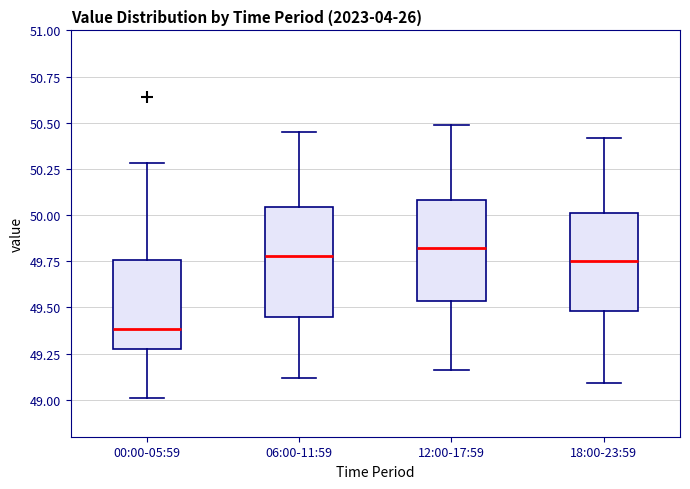

Reading left to right, read every box against the y-axis: the position of its median line, the range the box covers, and the ends of its whiskers. The values are not printed on the chart, so give them approximately, as read against the axis.

00:00-05:59: median 49.40, box 49.30 to 49.75, whiskers 49.00 to 50.30
06:00-11:59: median 49.80, box 49.45 to 50.05, whiskers 49.10 to 50.45
12:00-17:59: median 49.80, box 49.55 to 50.10, whiskers 49.15 to 50.50
18:00-23:59: median 49.75, box 49.50 to 50.00, whiskers 49.10 to 50.40